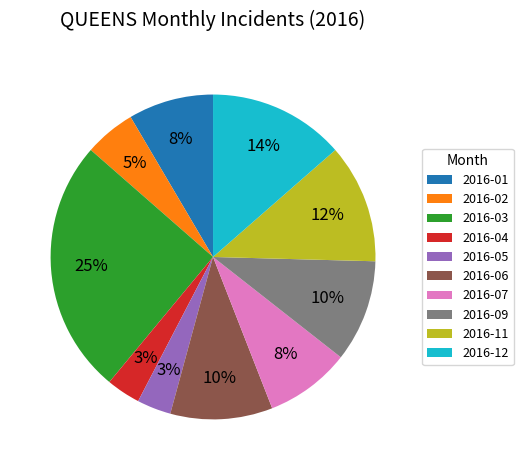

To the nearest percent, what is the difference between the largest and smallest slice percentages?

22%